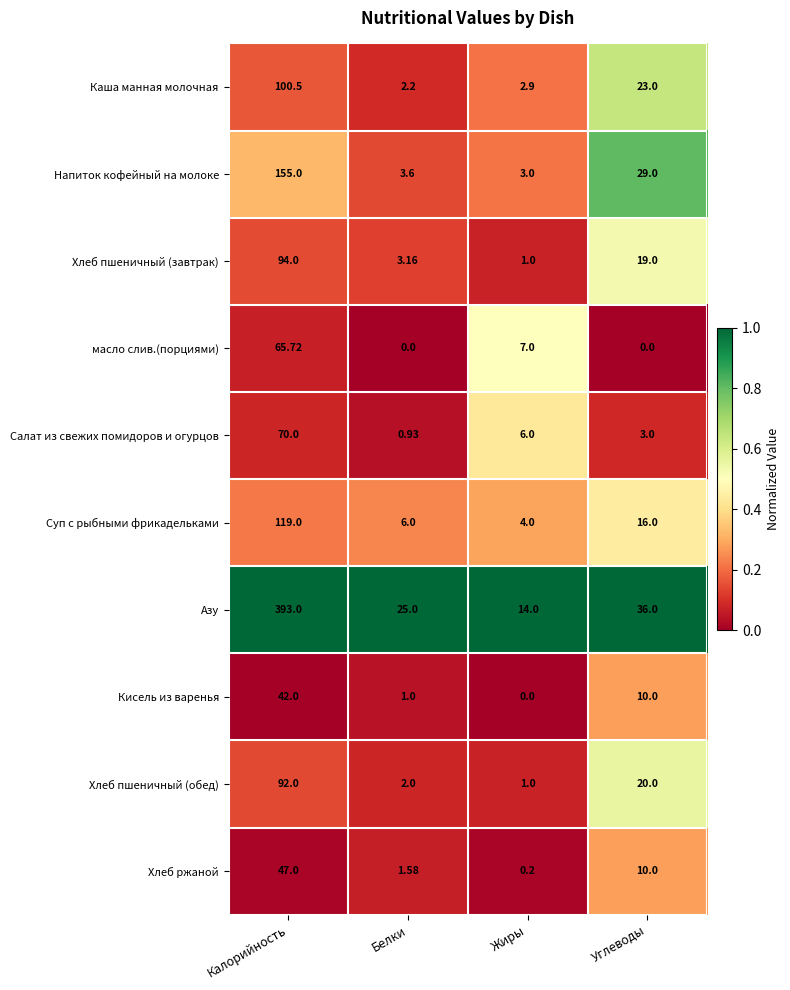

Where does the Суп с рыбными фрикадельками series first go above 16?

Калорийность